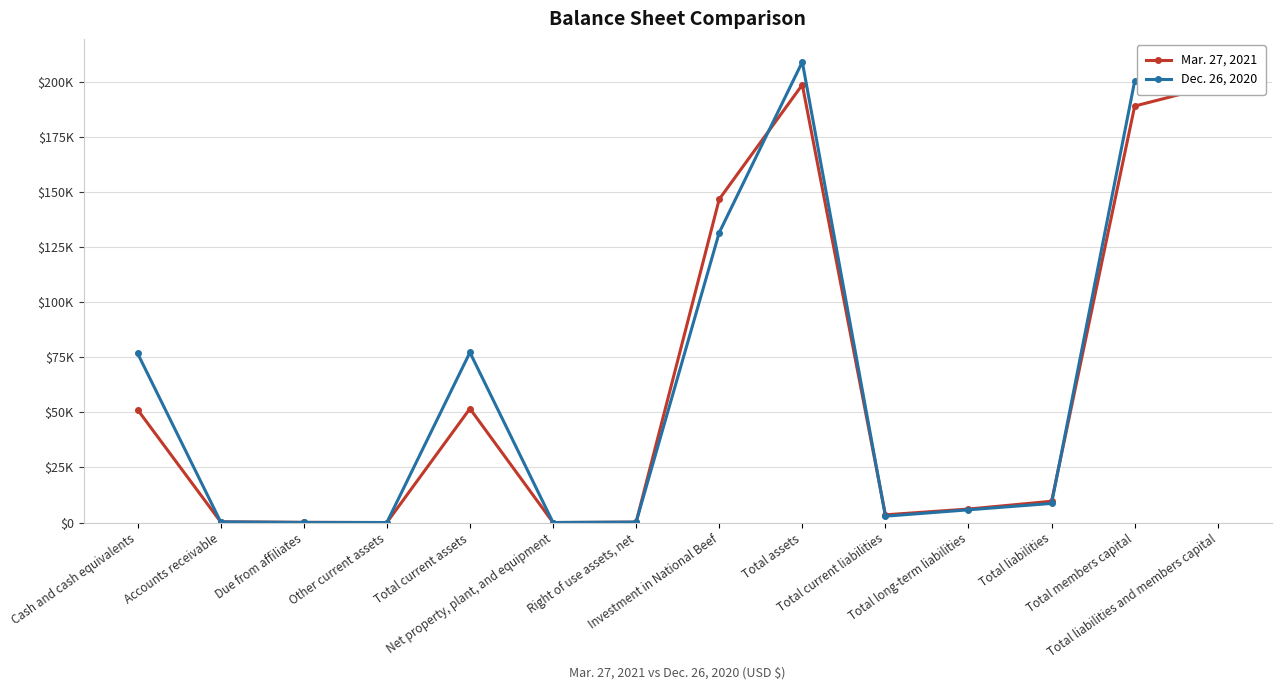

Reading right to left, transcribe all the data shown in this chart.

Mar. 27, 2021: 198571	188908	9663	6142	3521	198571	146651	206	30	51682	21	112	331	51218
Dec. 26, 2020: 208928	200242	8686	5789	2897	208928	131494	219	33	77170	29	55	317	76769